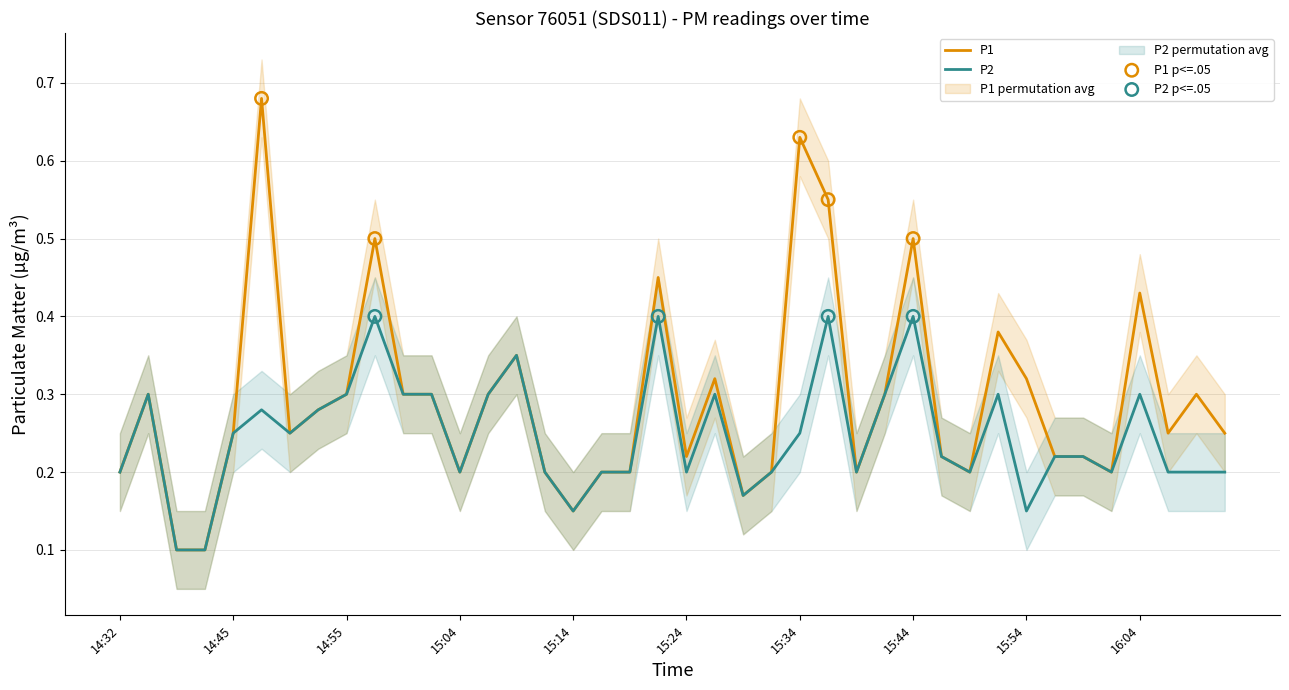

At how many categories does at least one series exceed 0?

40